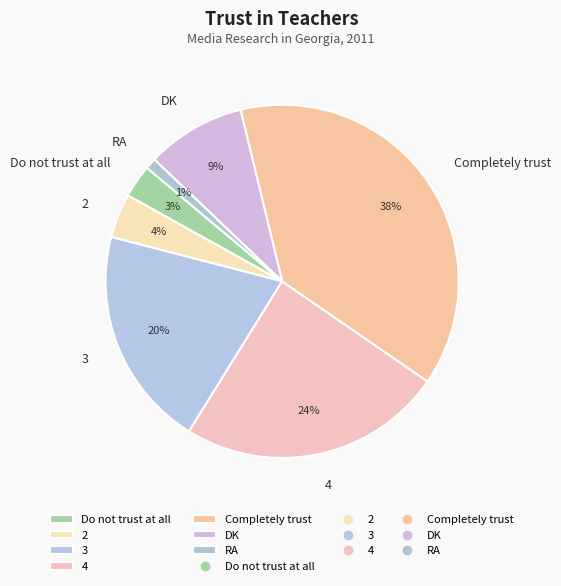

Combined, do 2 and Do not trust at all account for over 50%?

No